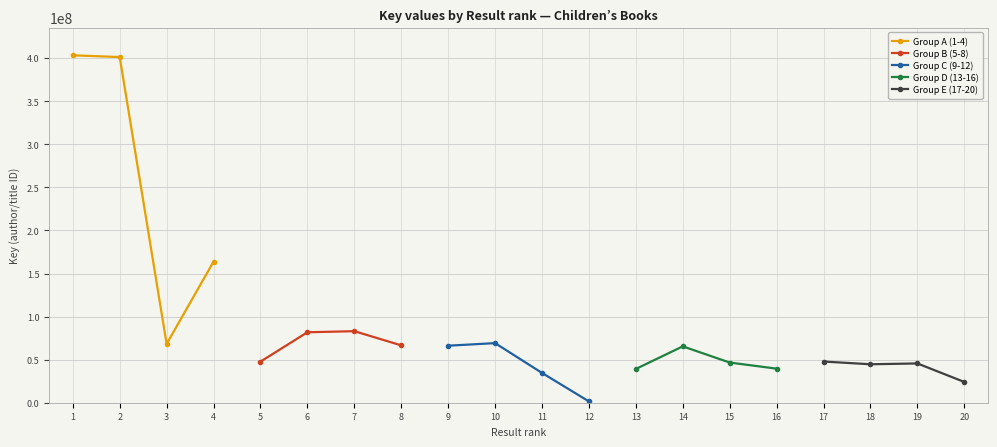

What is the lowest value of the Group A (1-4) series?

68271681